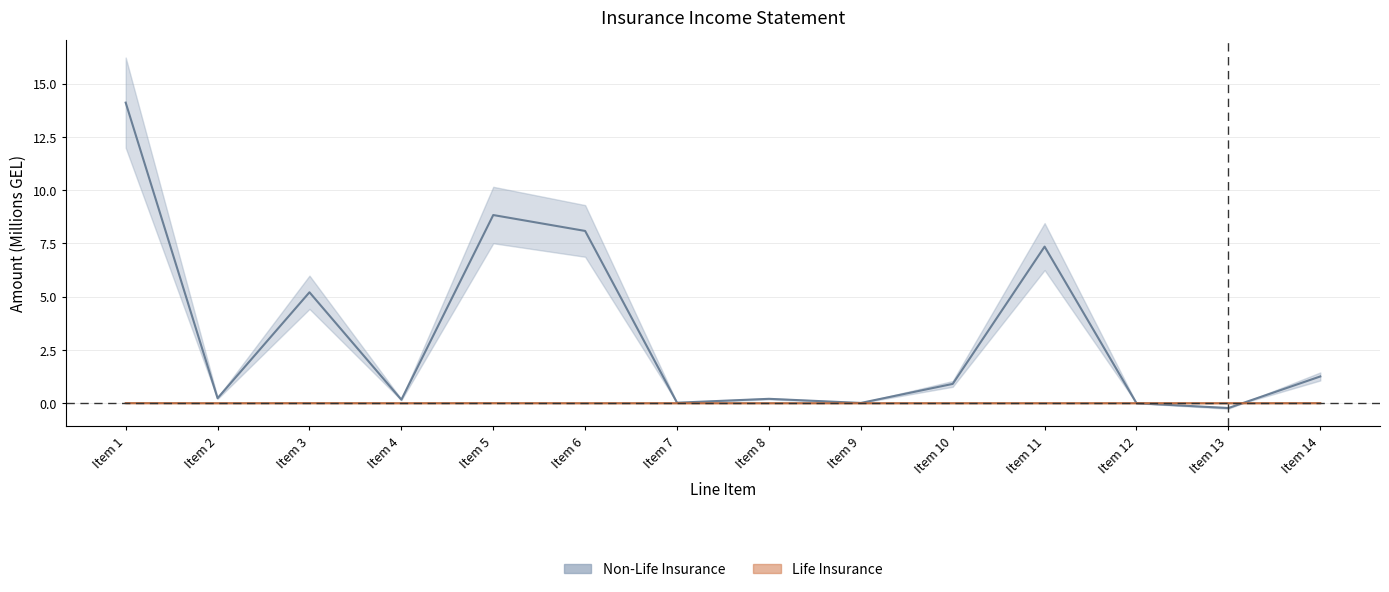

How many distinct data groups are displayed?

2